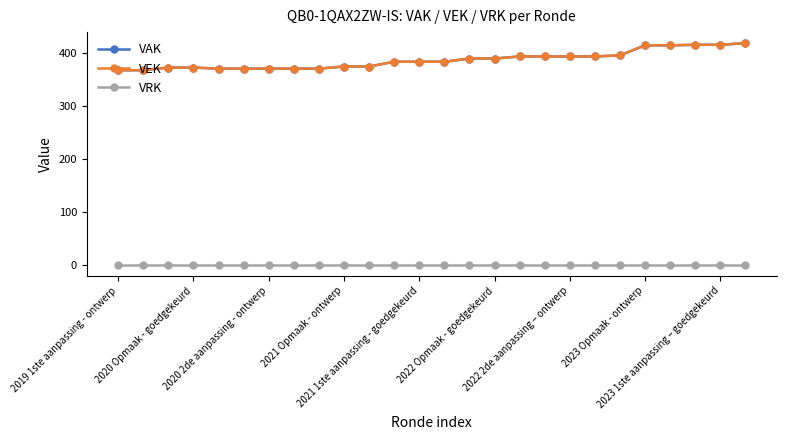

Where is VRK nearest to the value 0?

2019 1ste aanpassing - ontwerp